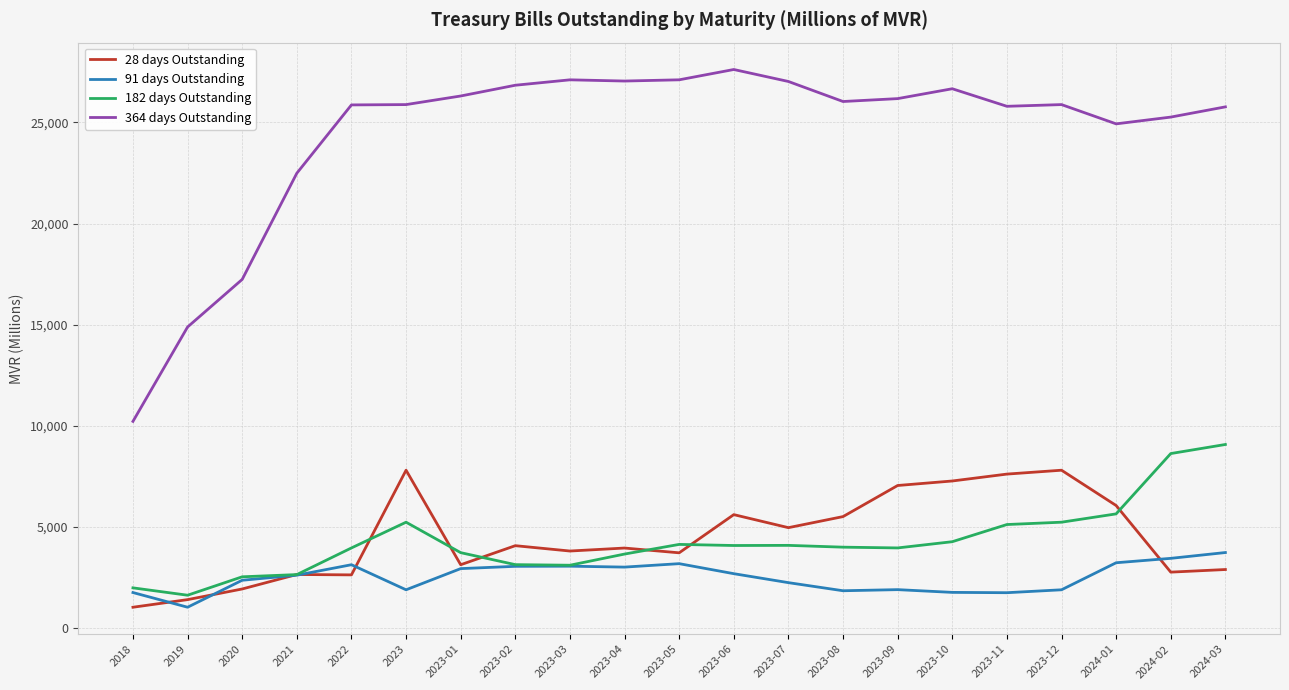

What position from the left is 2019?

2